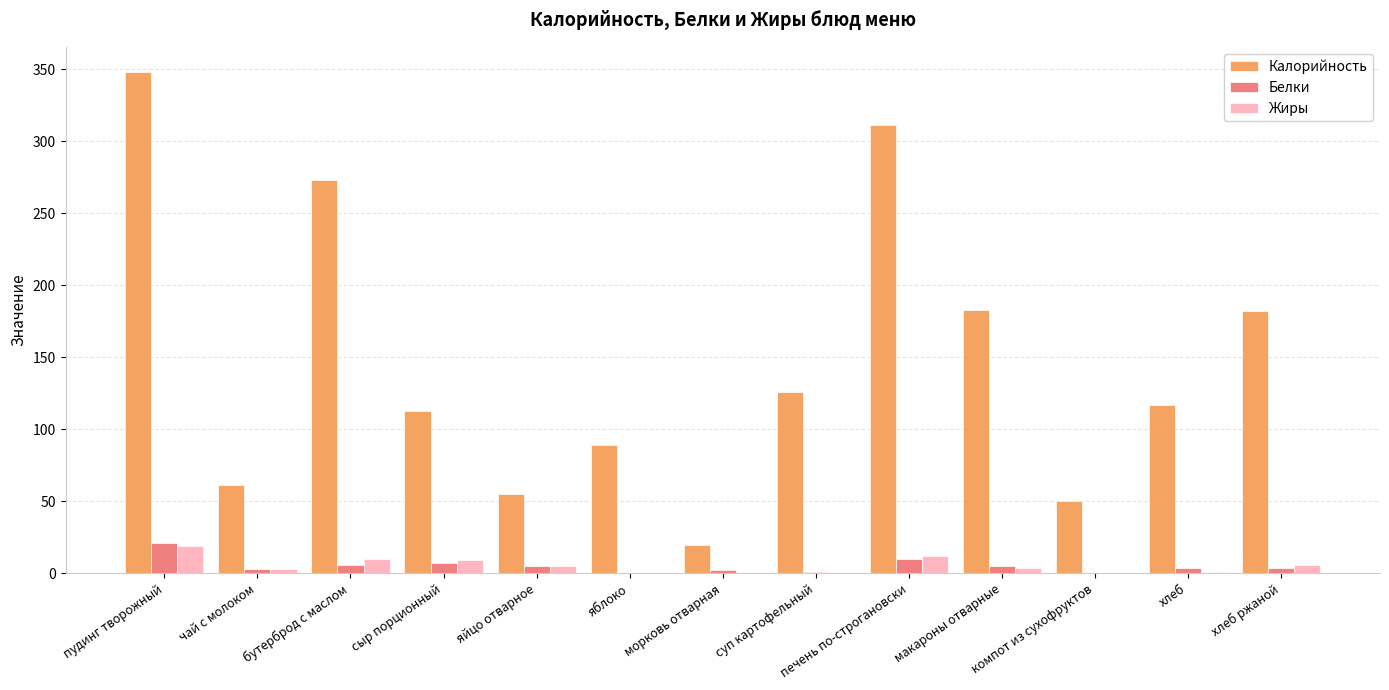

At which category is the sum across all series the highest?

пудинг творожный